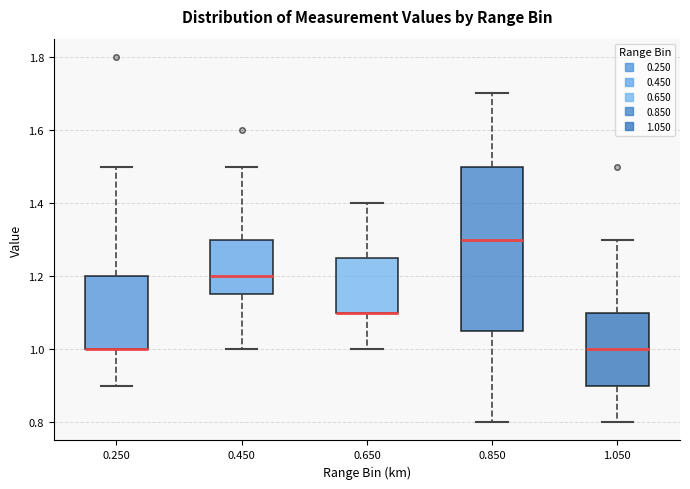

Where does the lower whisker of the box at x = 0.250 end on the y-axis? The values are not printed on the chart, so give them approximately, as read against the axis.

0.90